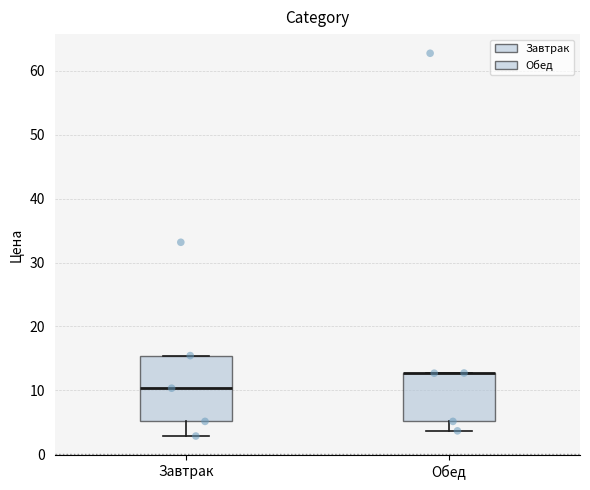

Which box is the tallest, from its lower edge to its upper edge?

Завтрак